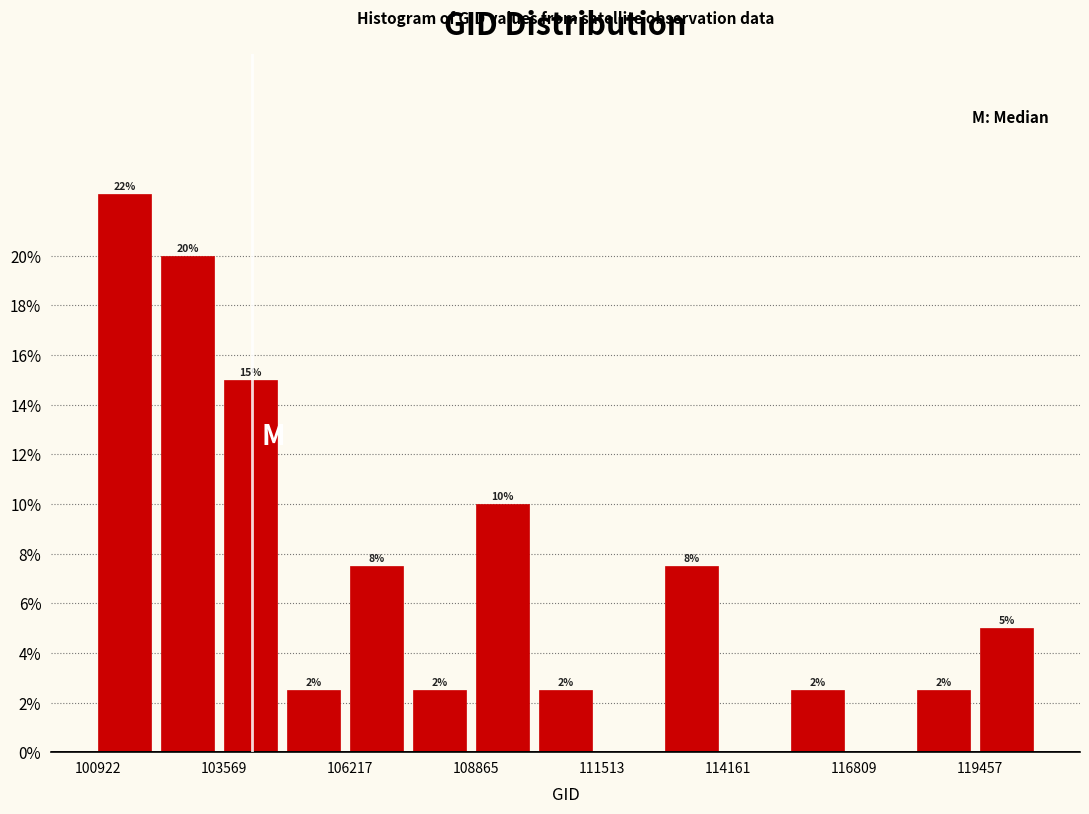

Around what value on the x-axis is the tallest bar? Give the approximate position of its centre, as read against the axis.

101500